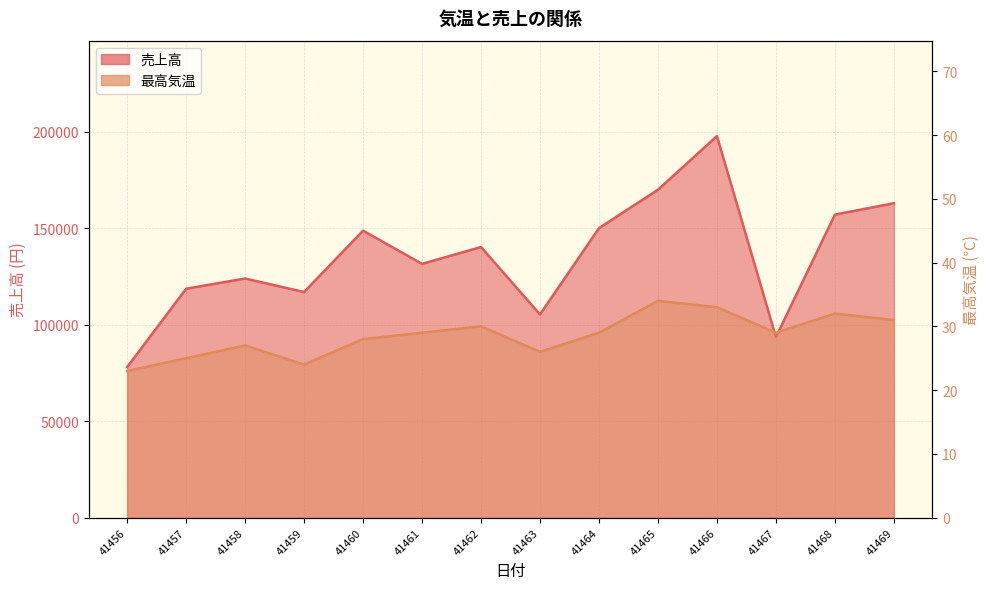

At how many categories does at least one series exceed 193503?

1